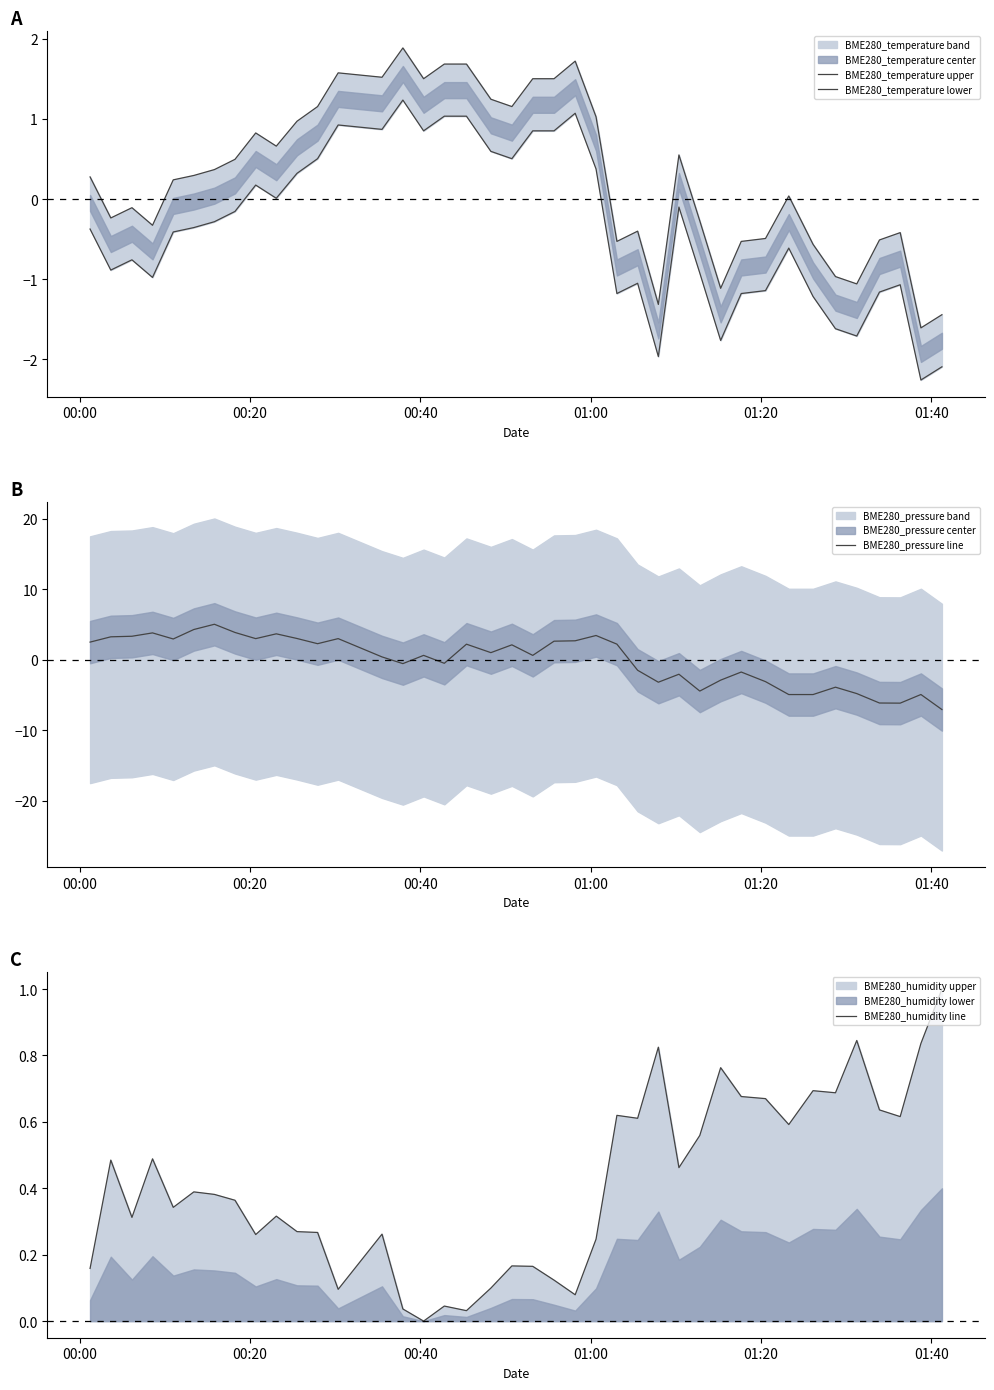

What is the lowest value of the BME280_pressure line series?

-7.0